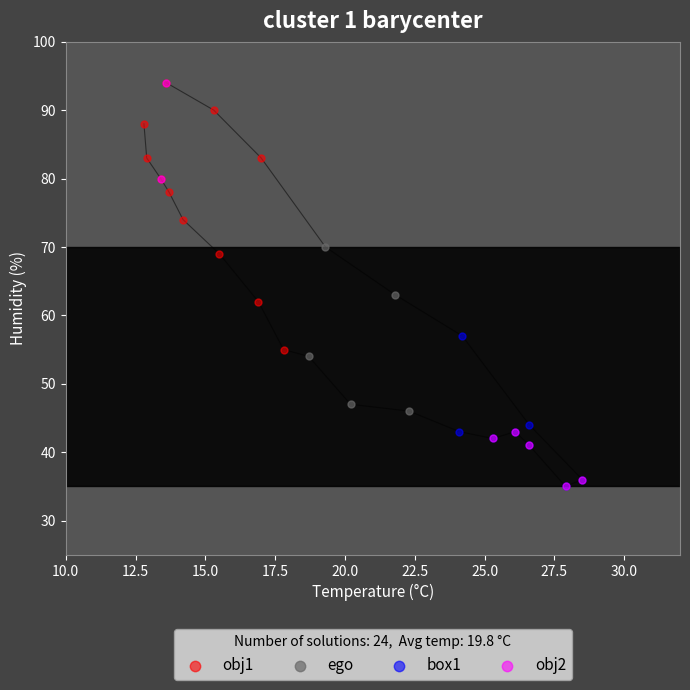

What are all the series names shown in the legend?

obj1, ego, box1, obj2